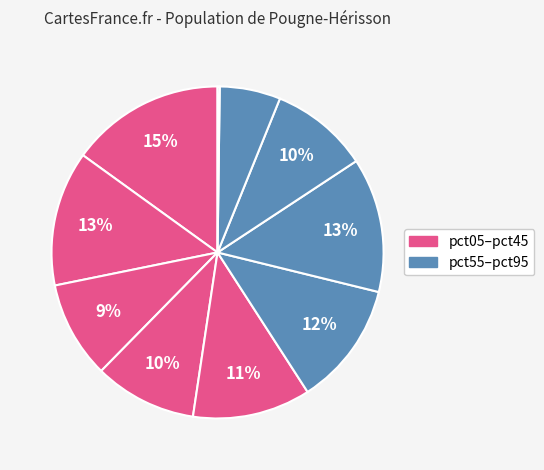

How many slices are in this pie chart?

10